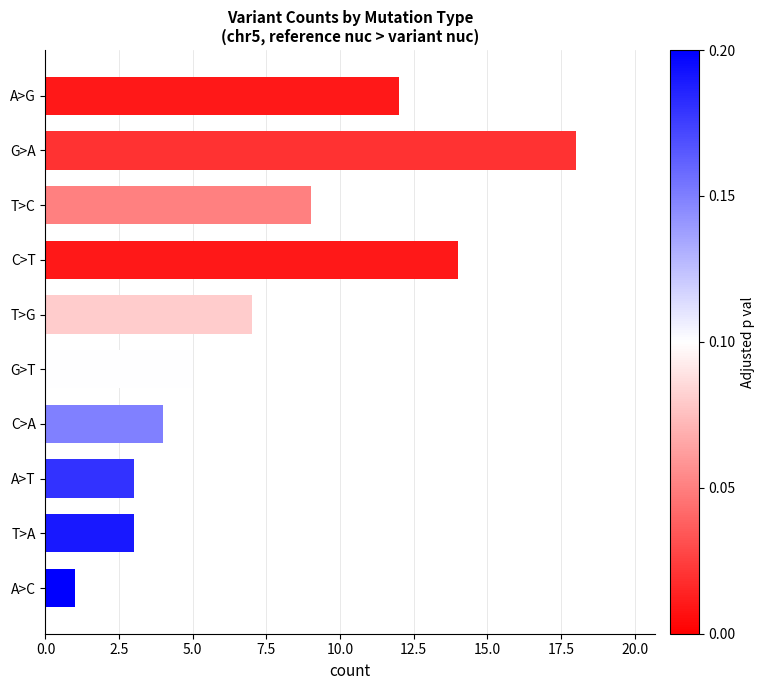

What is the greatest value displayed?

18